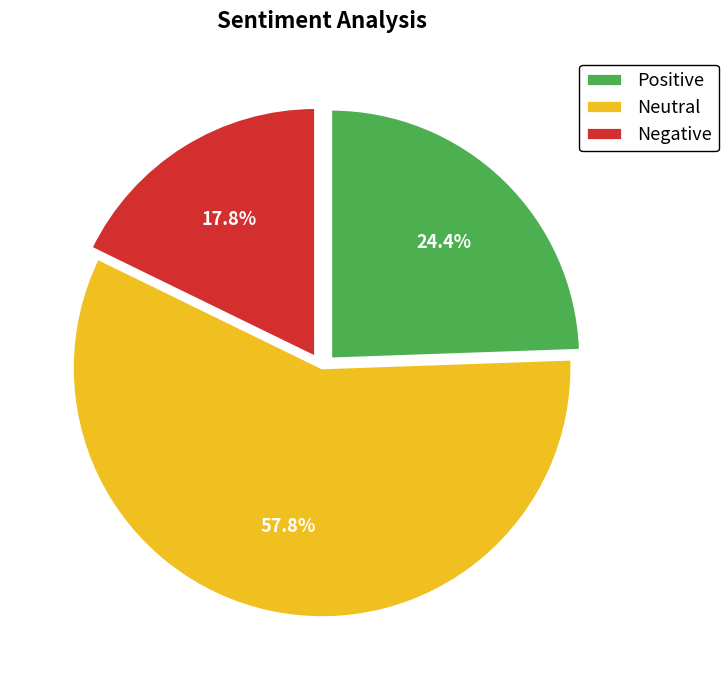

What percentage do Positive and Negative together represent?

42.2%